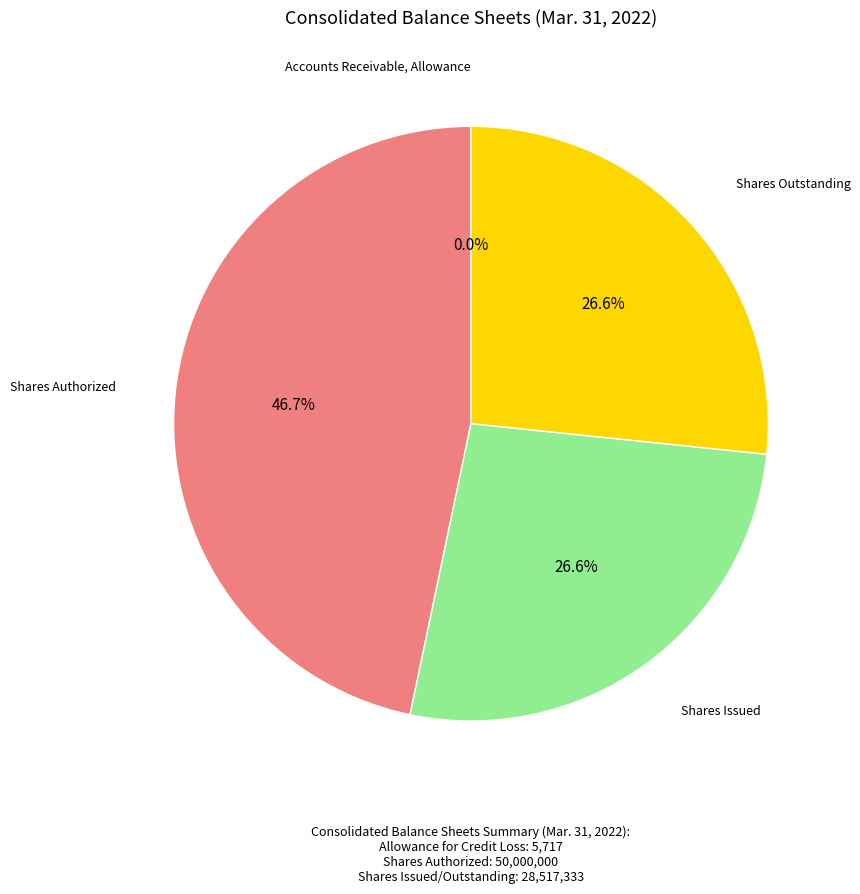

Which slice is the largest?

Shares Authorized